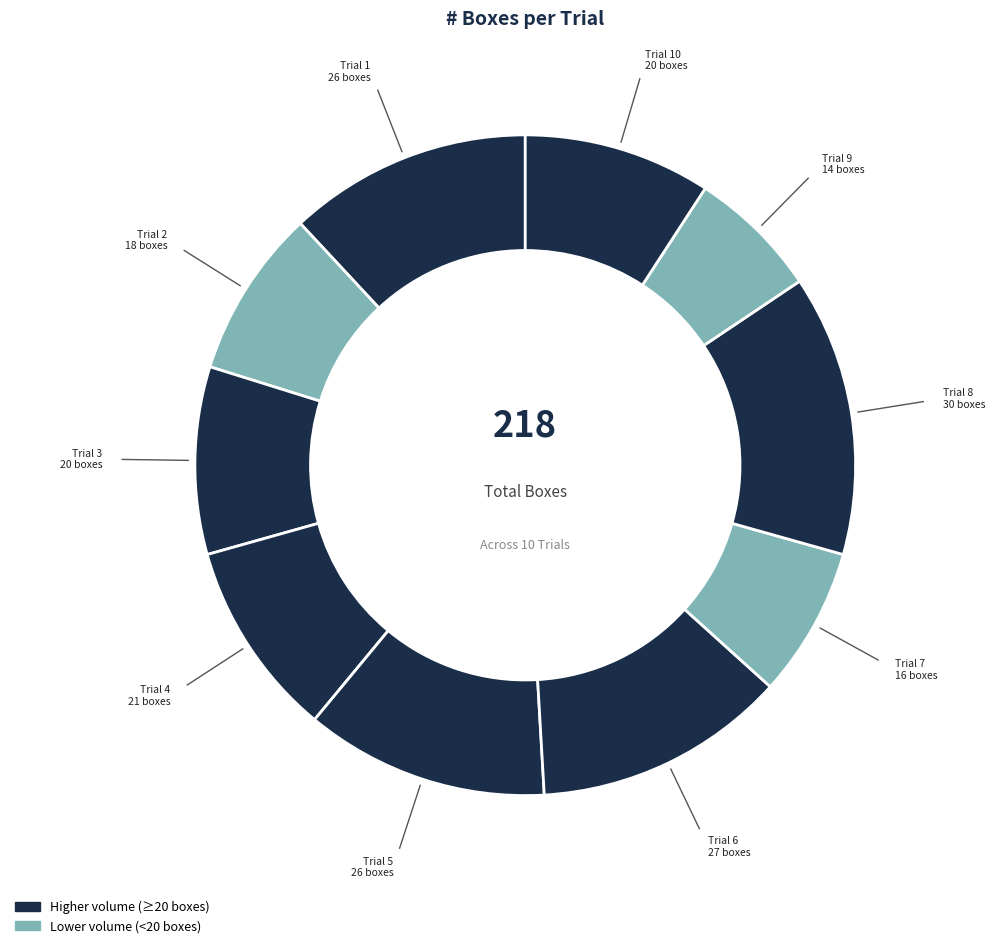

Is there any slice that represents more than half of the pie?

No